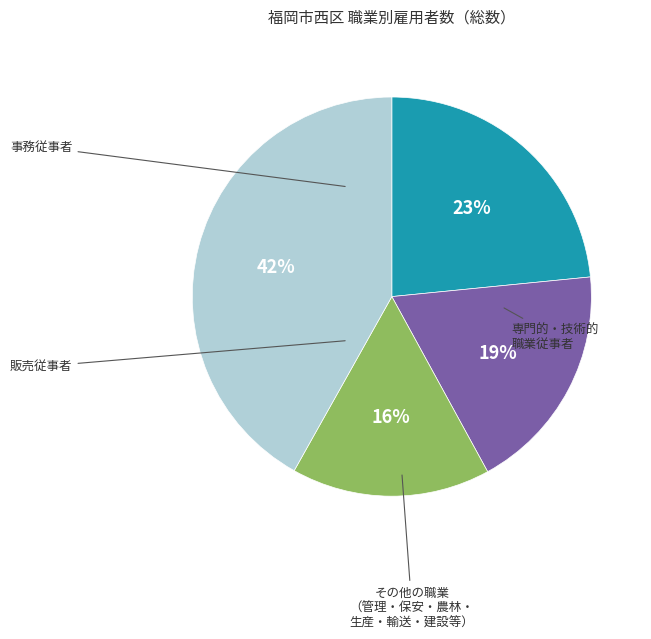

To the nearest percent, what is the difference between the largest and smallest slice percentages?

26%